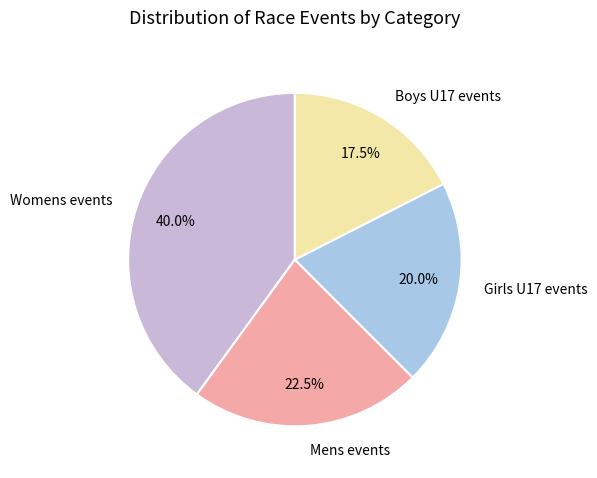

Is the sum of Boys U17 events and Mens events greater than half?

No